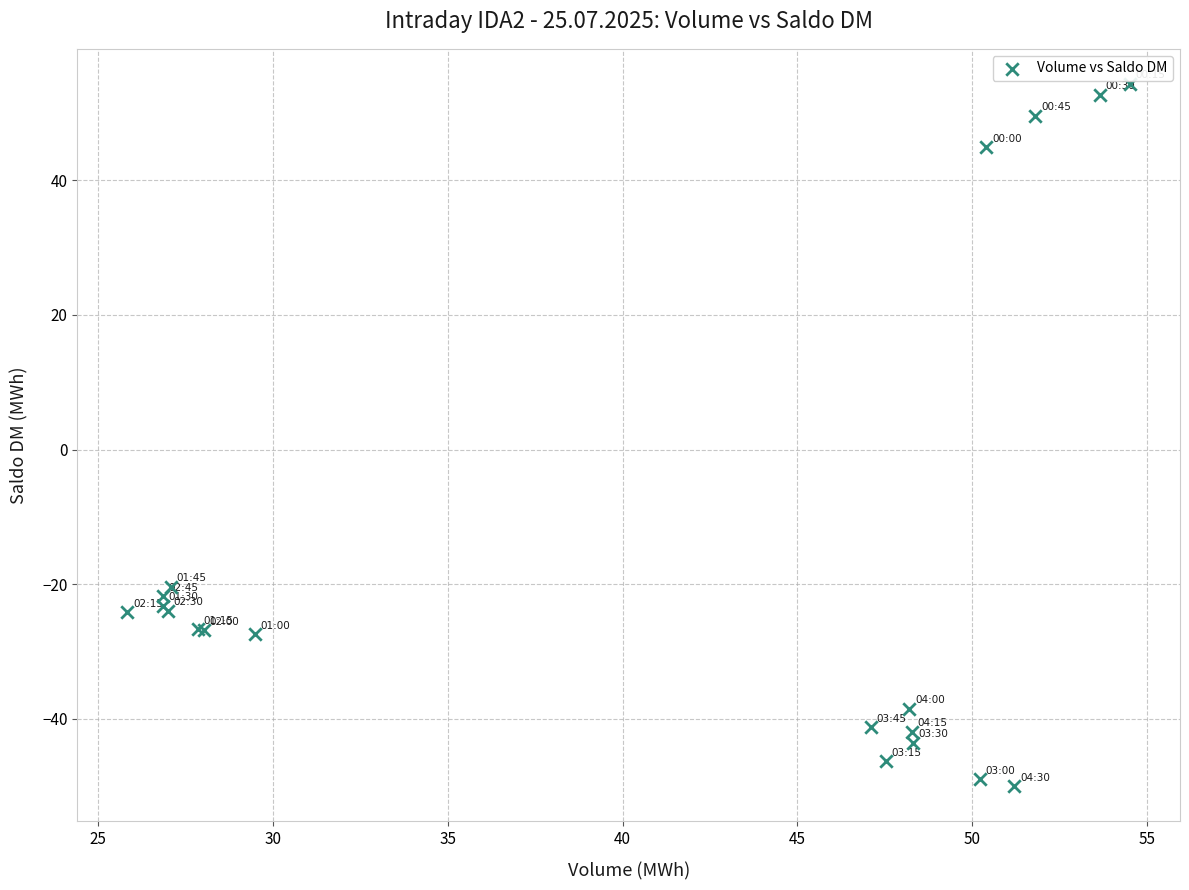

What Y value in the scatter plot is closest to 2?

-20.4